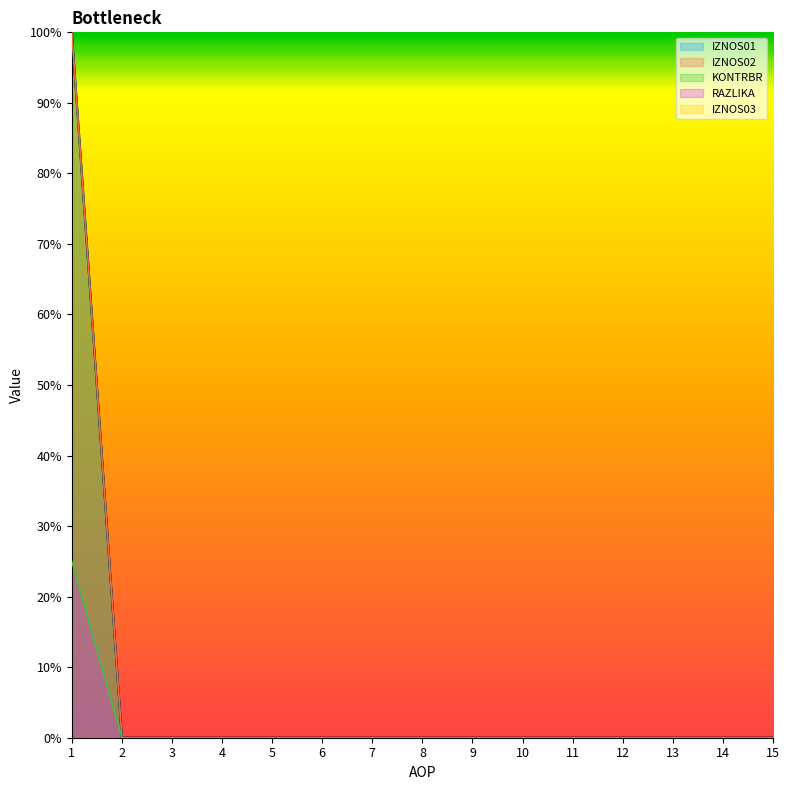

Is it true that IZNOS01 equals 0 at 2?

True